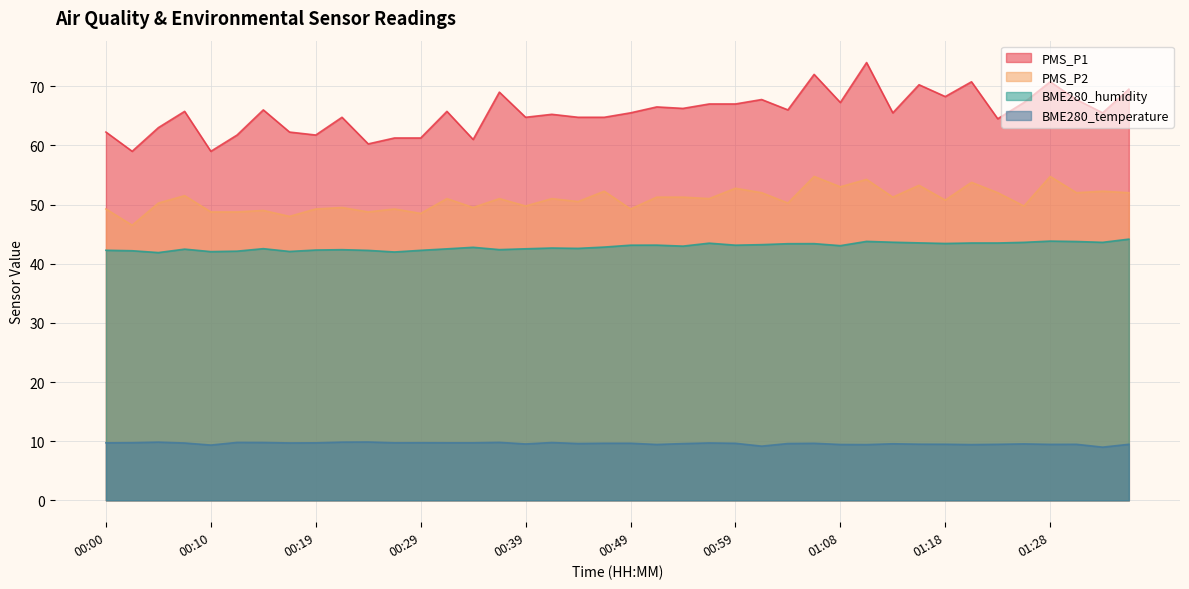

What position from the left is 00:41?

18